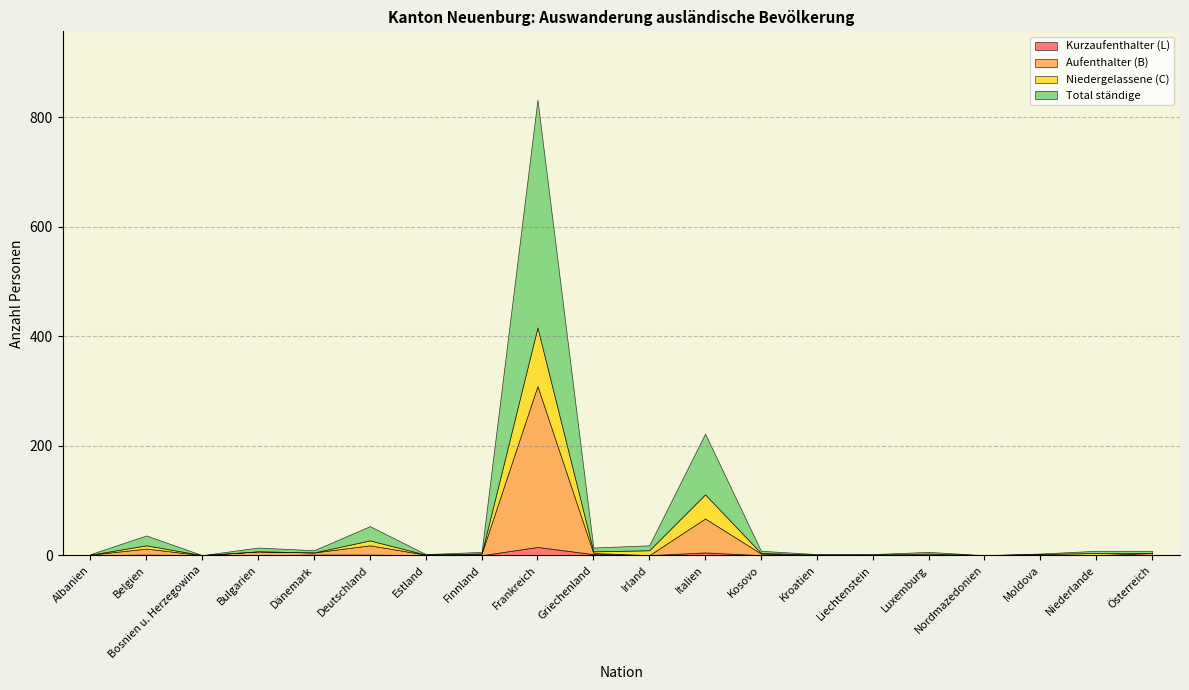

Is the value of Aufenthalter (B) at Luxemburg greater than the value of Kurzaufenthalter (L) at Moldova?

Yes